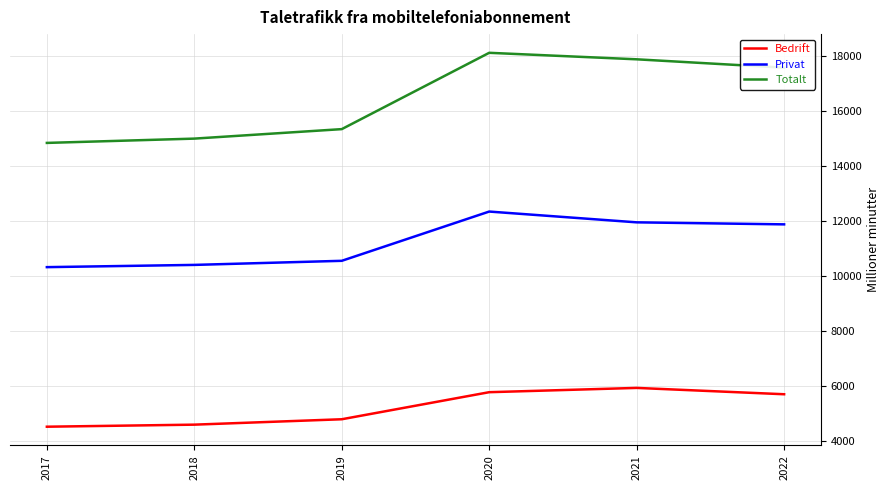

At how many categories does at least one series exceed 6051?

6